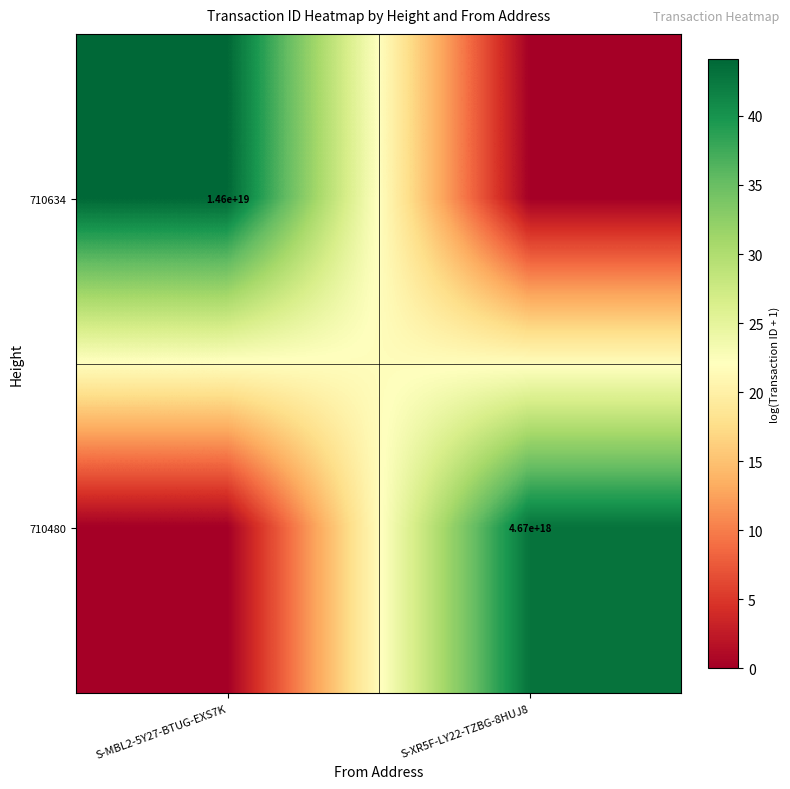

True or false: 710634 has a value of 14600000000000000000 at S-MBL2-5Y27-BTUG-EXS7K.

True